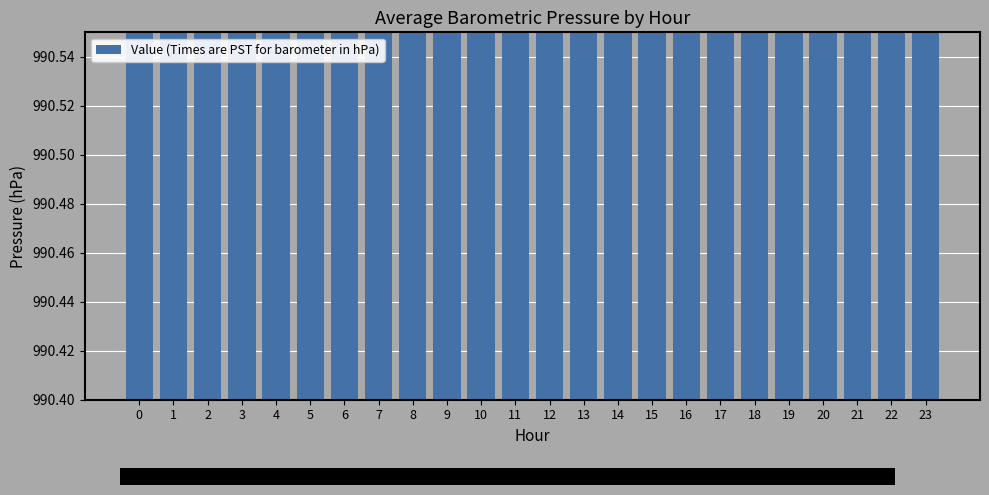

Rank the categories by value from lowest to highest.

0, 1, 2, 3, 4, 5, 6, 7, 8, 9, 10, 11, 12, 13, 14, 15, 16, 17, 18, 19, 20, 21, 22, 23